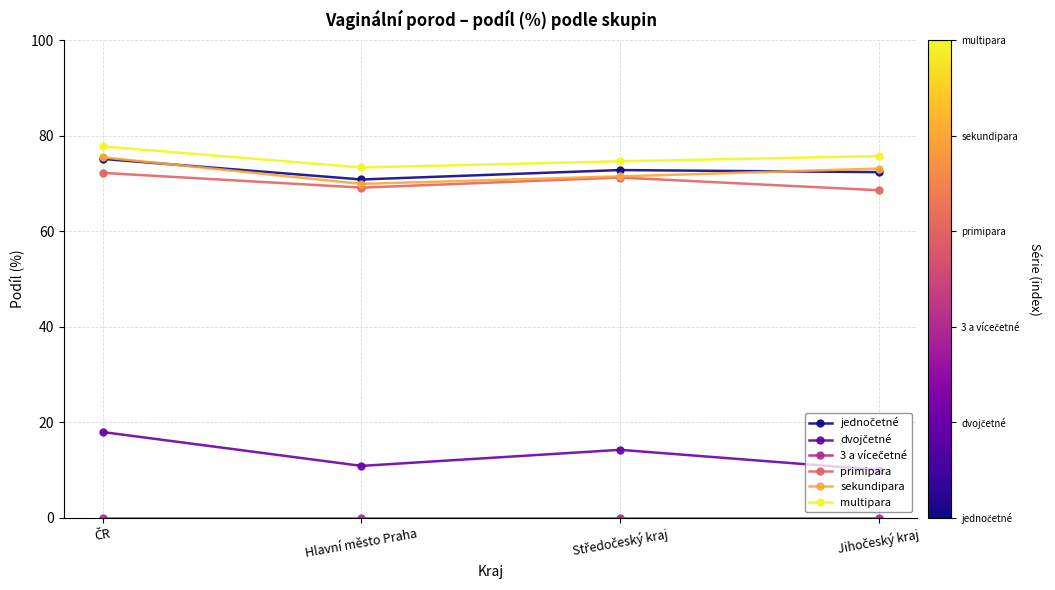

True or false: multipara and primipara intersect in this chart.

False